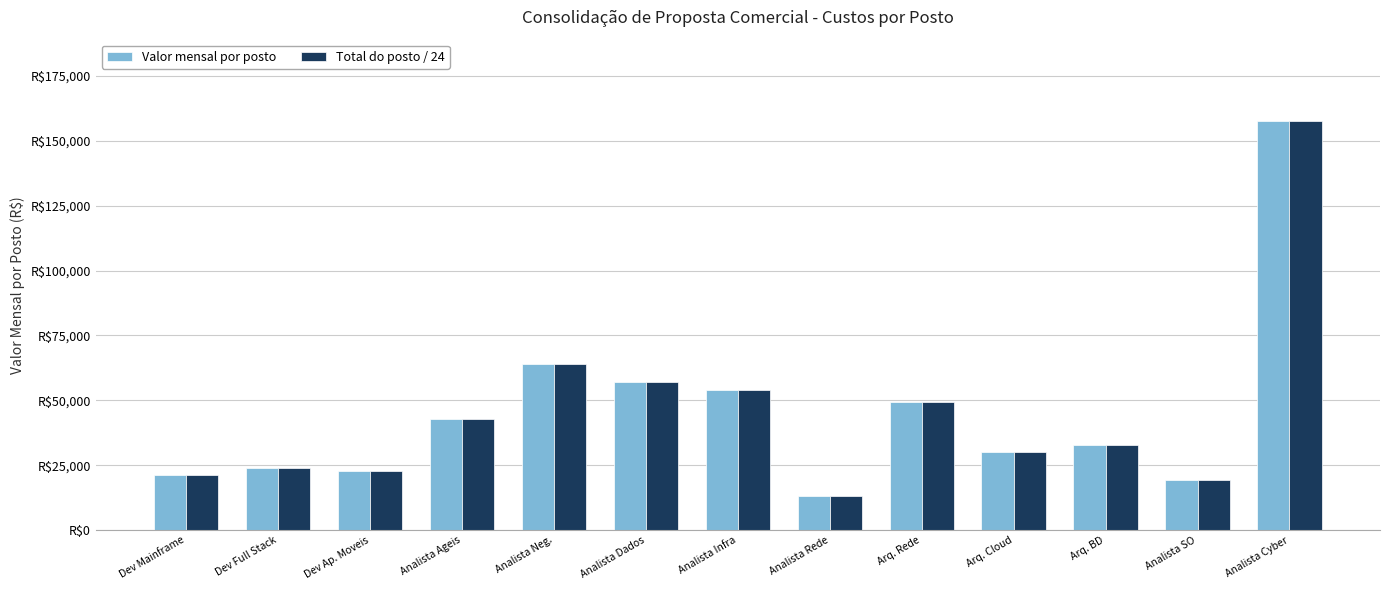

At how many categories does at least one series exceed 59326?

2